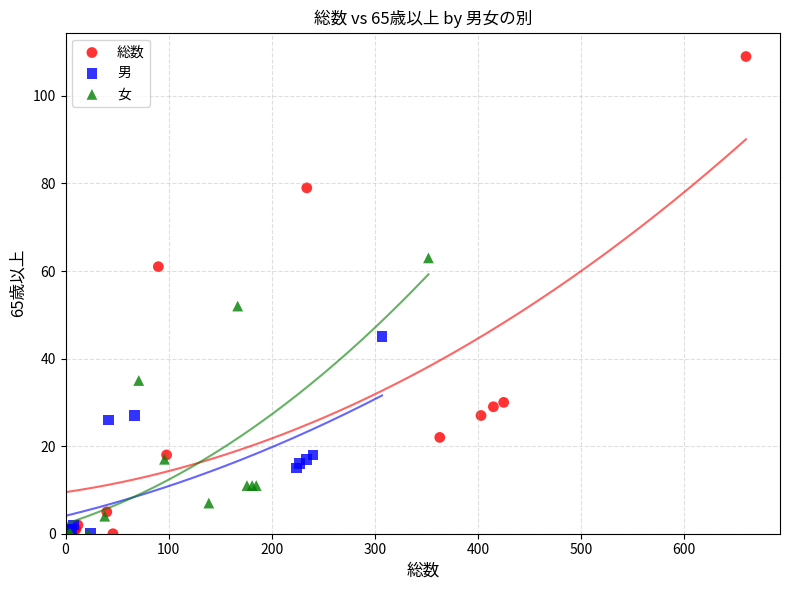

Which series has the largest Y range (max minus min)?

総数